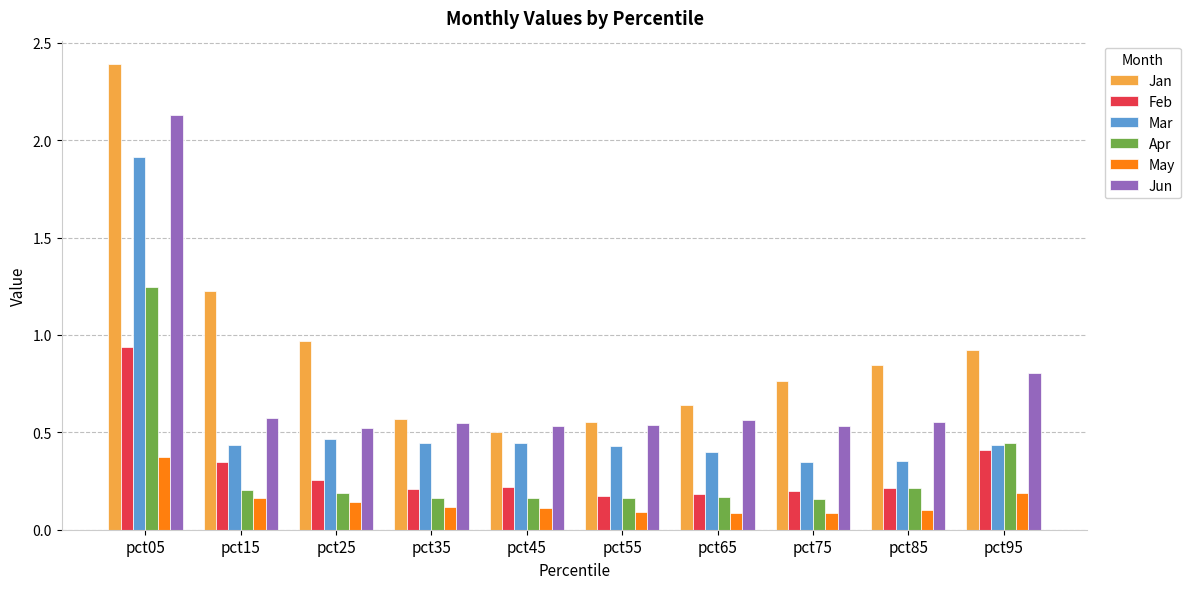

At how many categories does at least one series exceed 0?

10